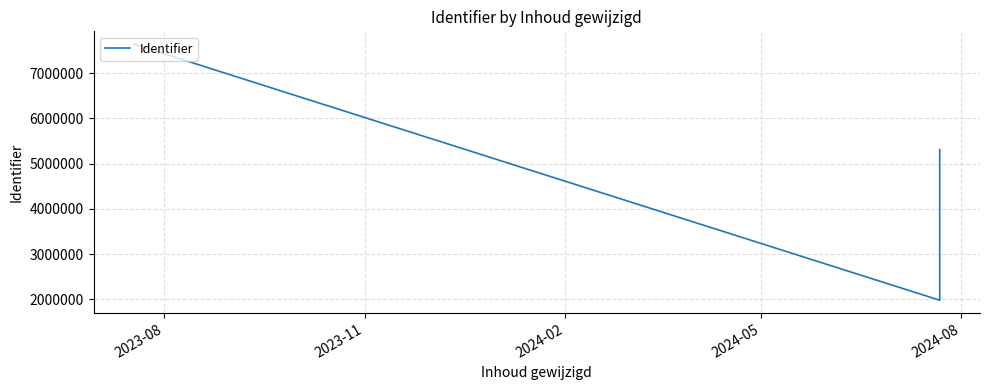

Reading right to left, what are all the values shown in this chart?

5309399	5309390	5309389	5309387	5309385	1979599	1979597	1979595	1979593	1979583	1979527	1979525	1979524	7640338	7640336